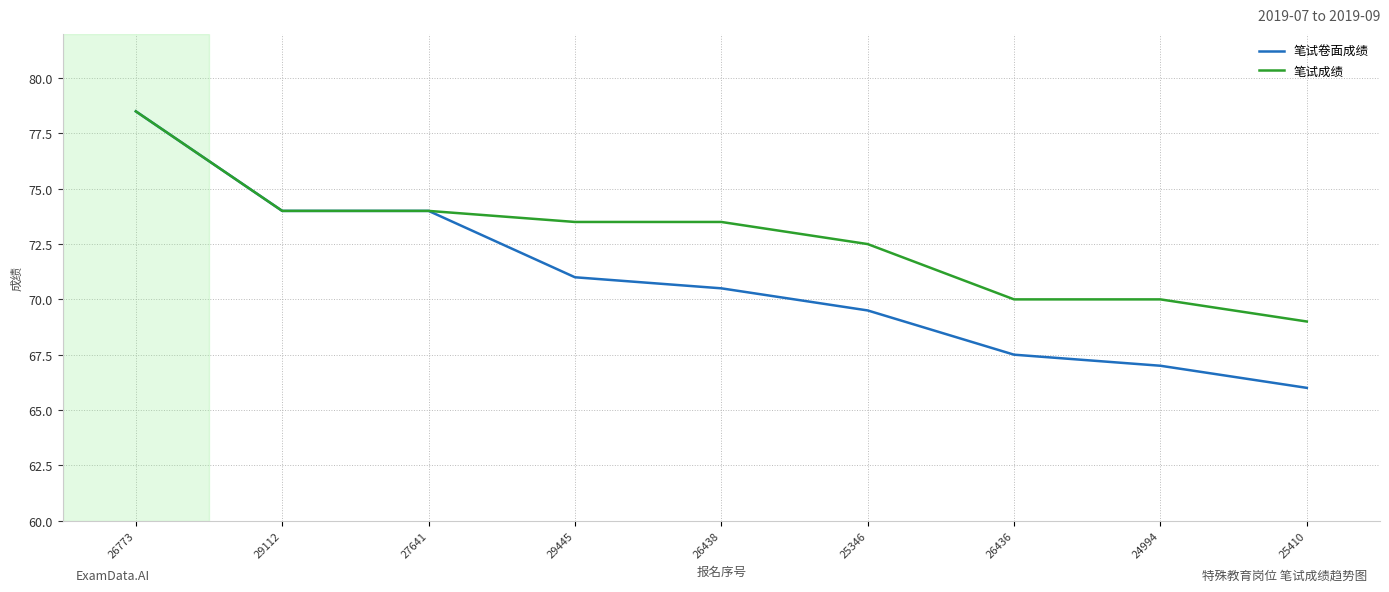

What is the average value of the 笔试卷面成绩 series?

70.9